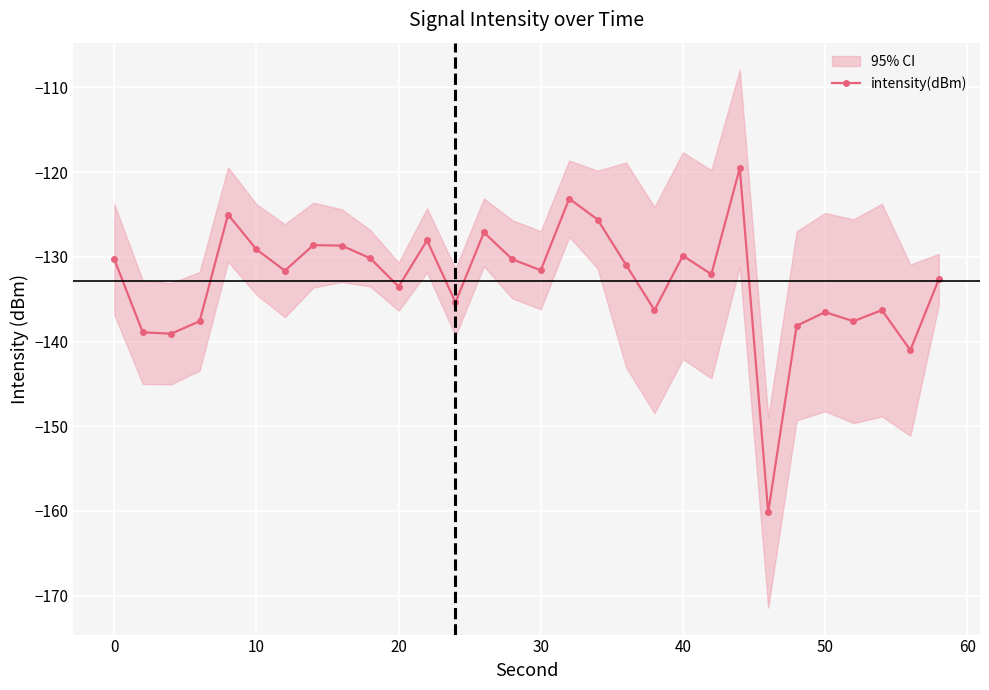

What is the highest value of the intensity(dBm) series?

-119.5